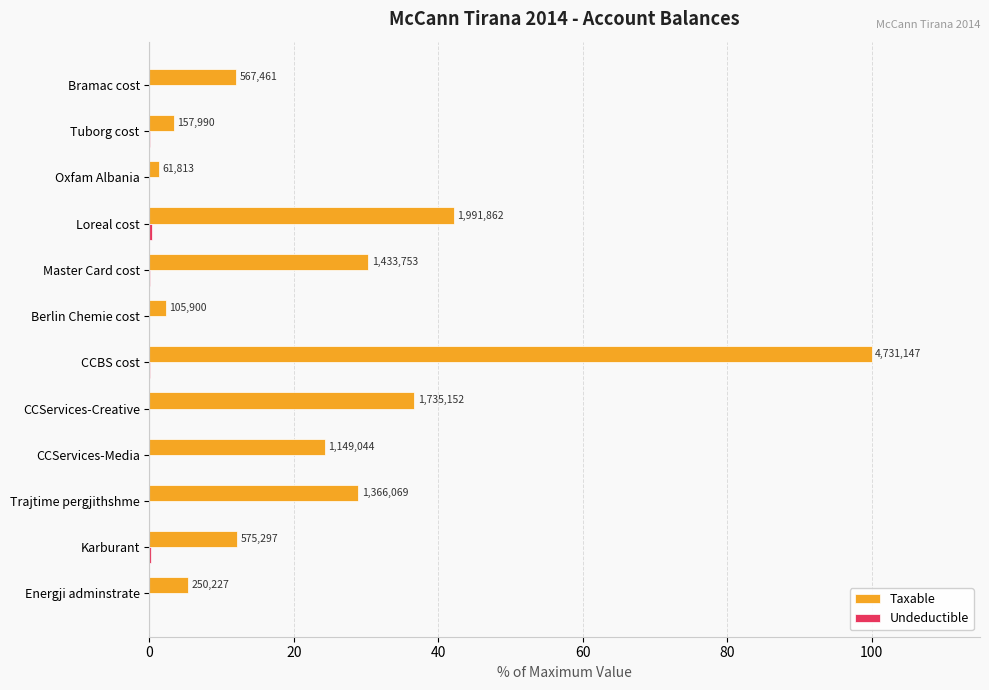

How many bars are there in each group?

2